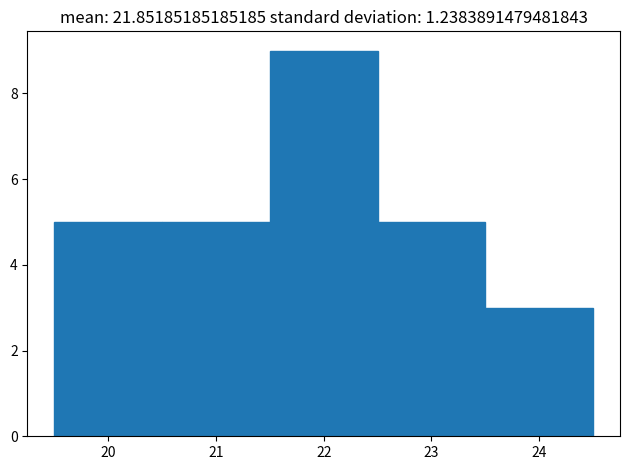

Reading left to right, transcribe this chart: for each bar, give the range it covers on the x-axis and its height. The values are not printed on the chart, so give them approximately, as read against the axis.

19.5 to 20.5: 5
20.5 to 21.5: 5
21.5 to 22.5: 9
22.5 to 23.5: 5
23.5 to 24.5: 3